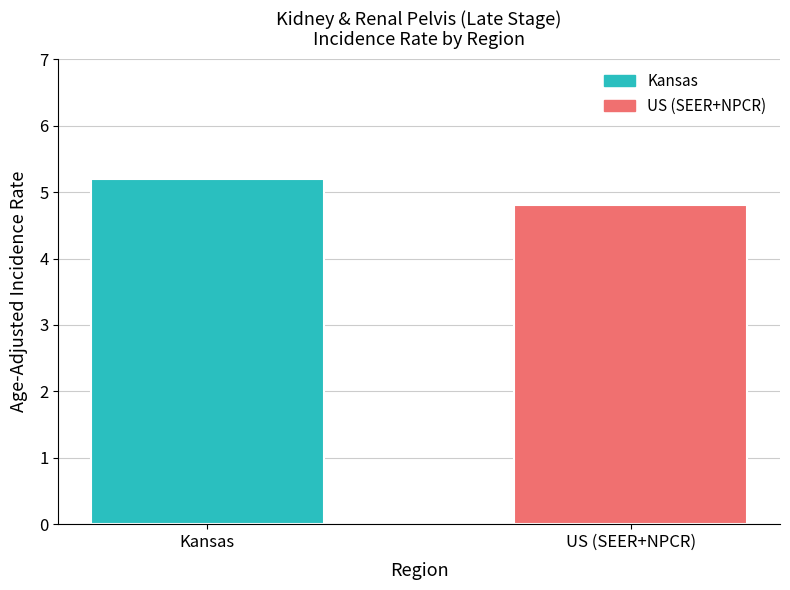

What is the value of the 2nd bar from the left?

4.8